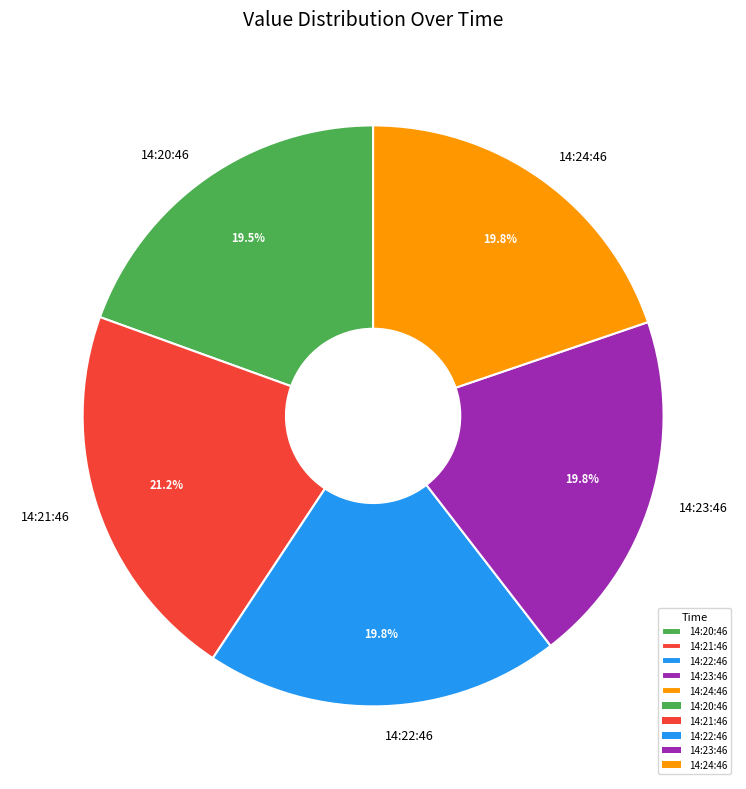

Do 14:23:46 and 14:20:46 together represent more than half of the pie?

No